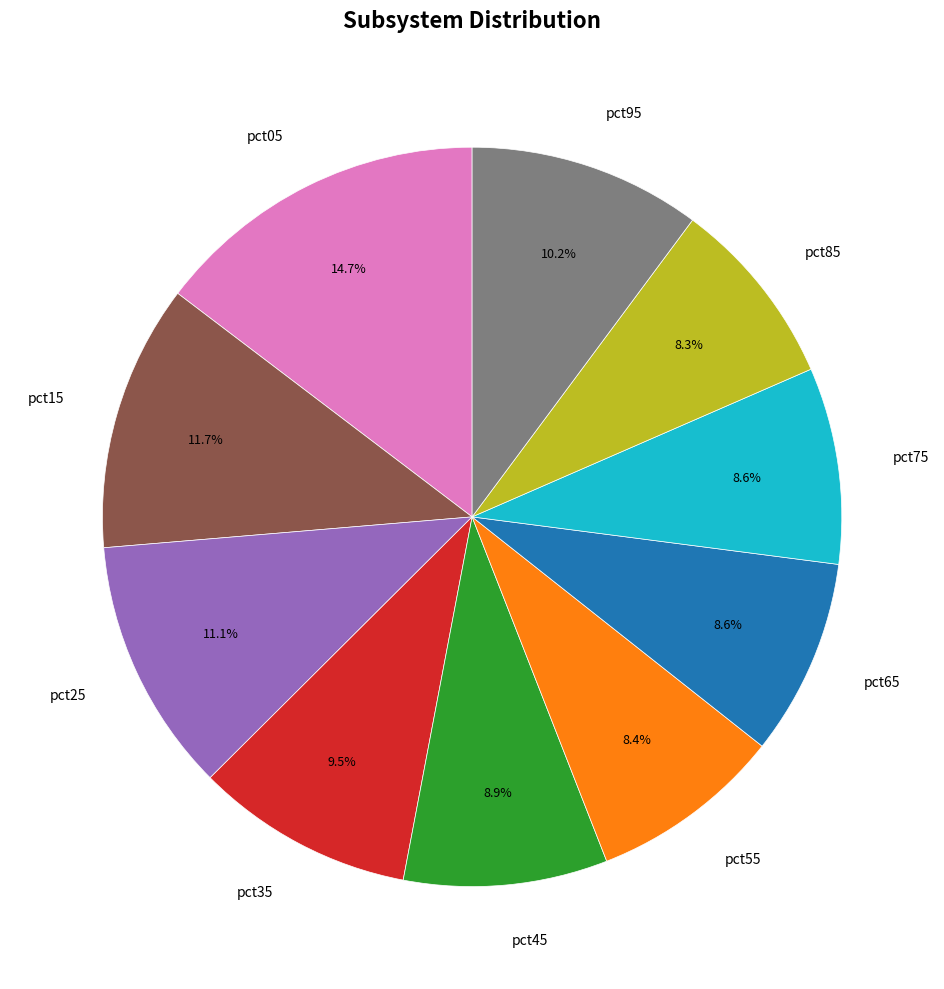

Which slice is the largest?

pct05